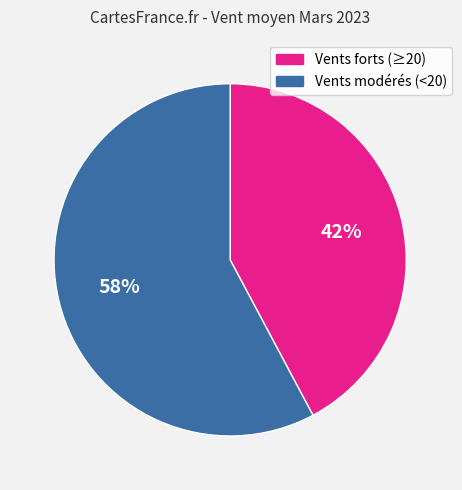

To the nearest percent, what is the difference between the largest and smallest slice percentages?

16%